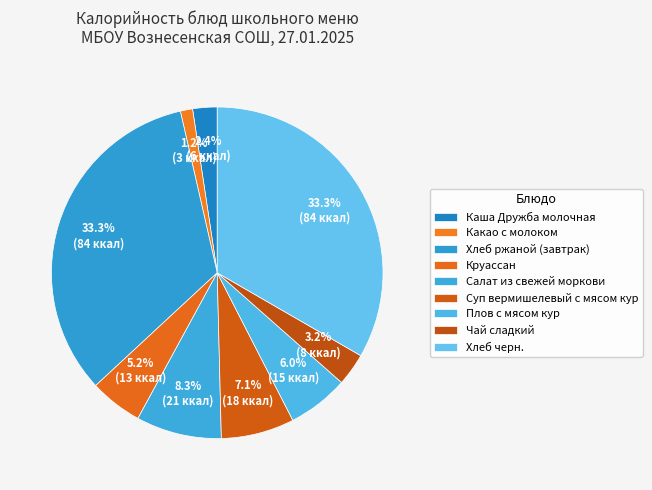

Does Суп вермишелевый с мясом кур account for over 50% of the chart?

No